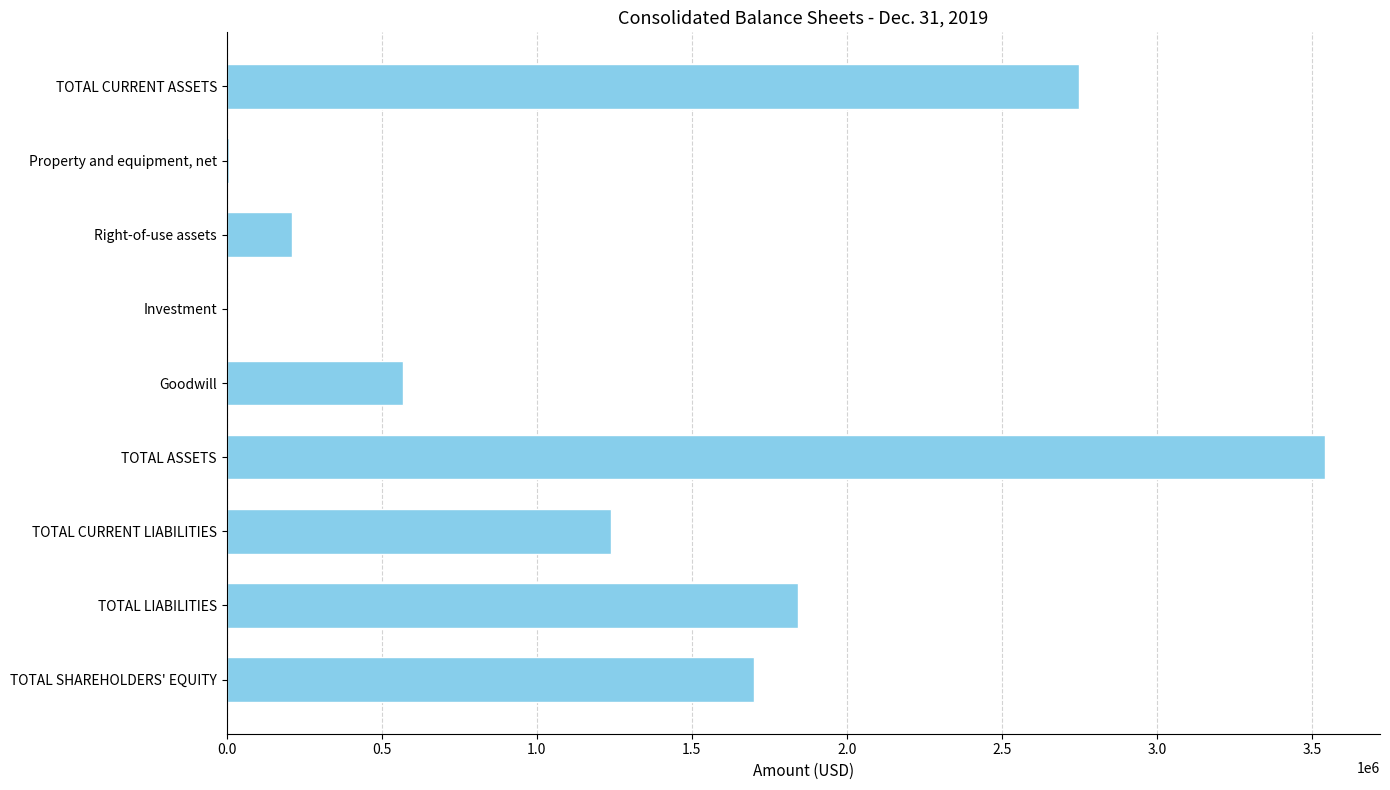

Where is the data nearest to the value 1771518?

TOTAL LIABILITIES